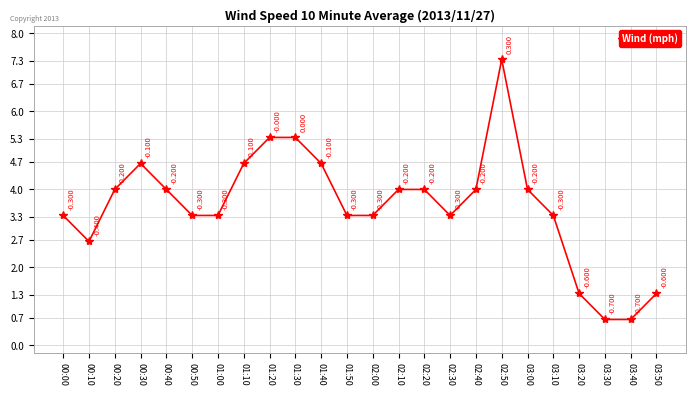

What is the change in value from 00:40 to 01:40?

+0.7